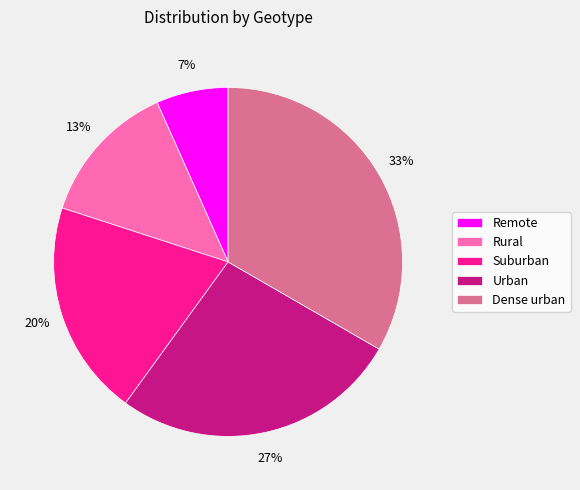

To the nearest percent, what portion does Urban represent?

27%